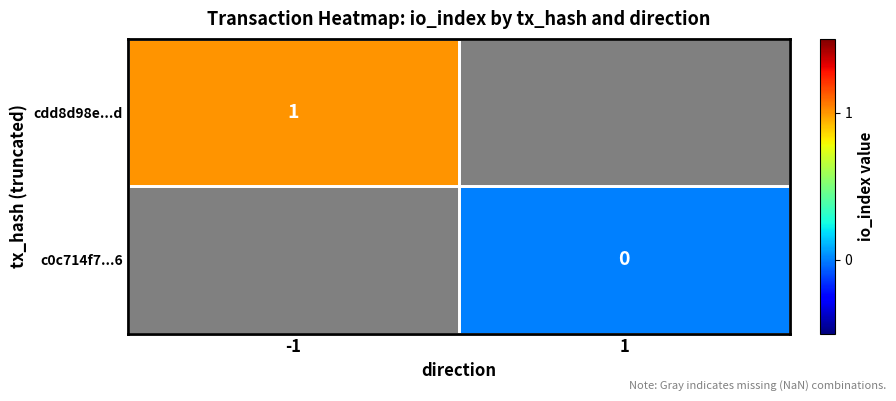

The value of cdd8d98e...d at -1 is 1. True or false?

True